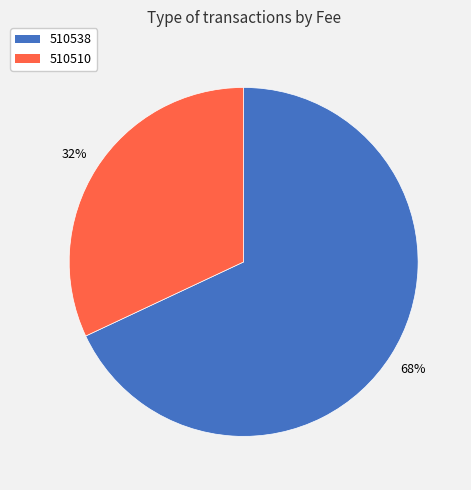

Count the number of slices in the pie.

2